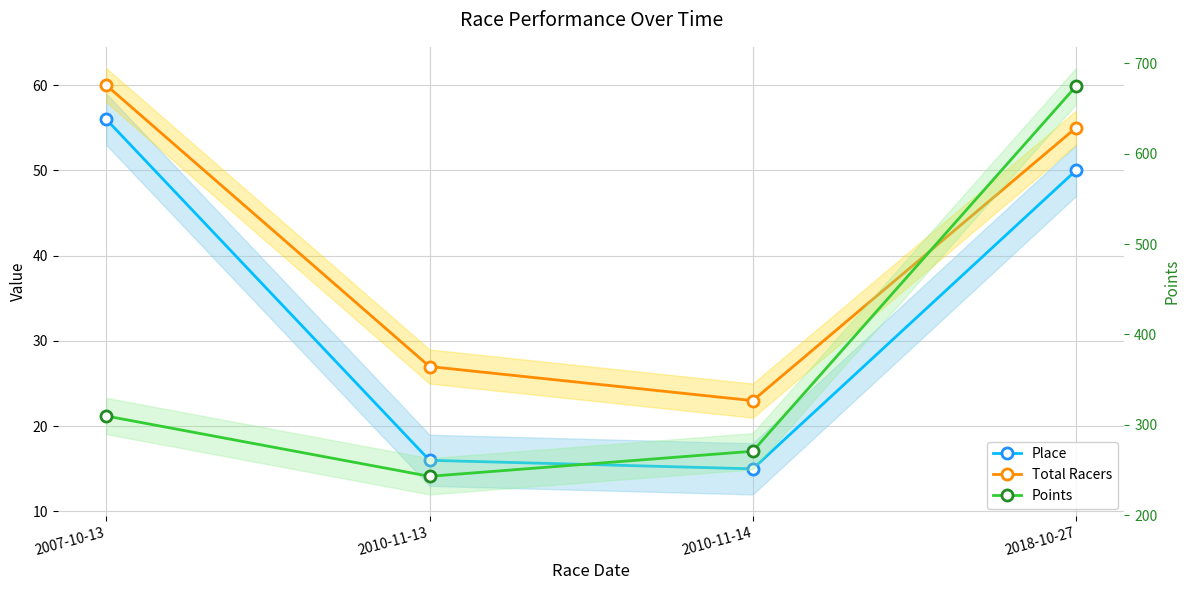

What is the difference between the highest and lowest values at 2018-10-27?

624.3